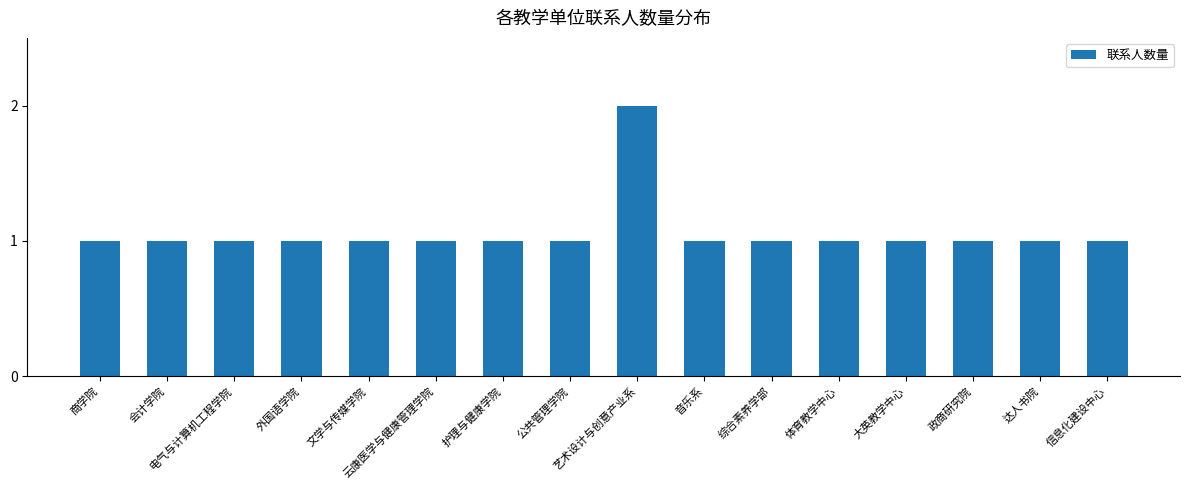

What is the maximum value shown in the chart?

2